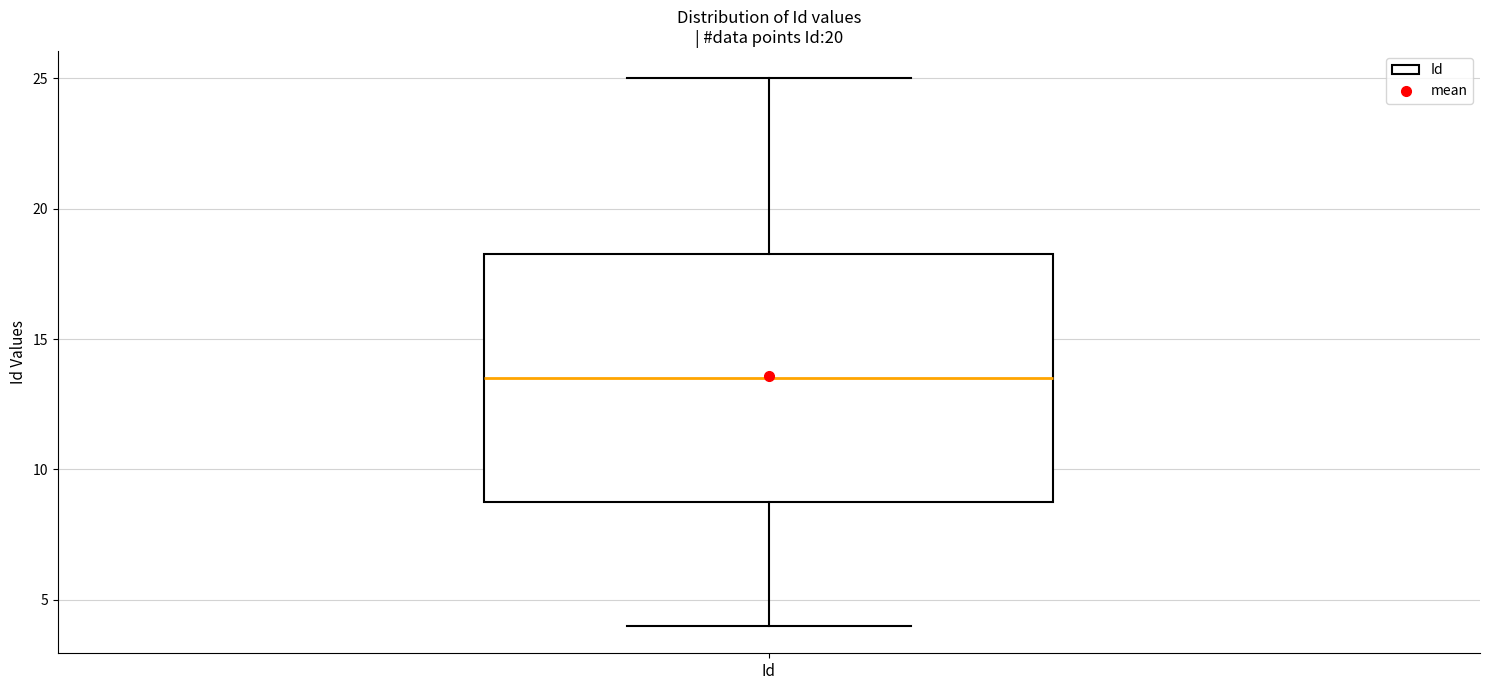

Transcribe this box plot: give where the median line is, the range the box spans, and where the two whiskers end, as read against the y-axis. The values are not printed on the chart, so give them approximately, as read against the axis.

median 13.5, box 9.0 to 18.5, whiskers 4.0 to 25.0